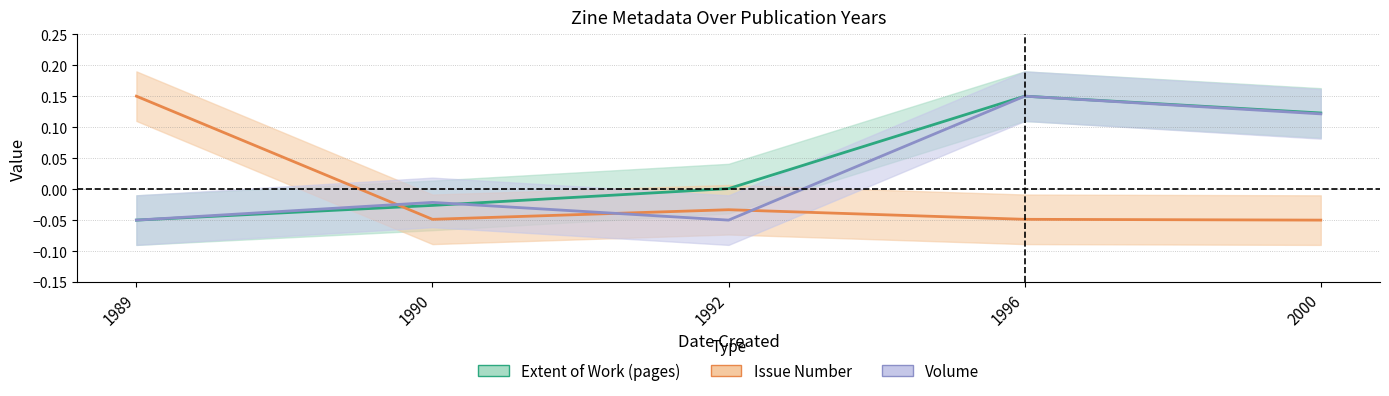

Which series has the largest range (max minus min)?

Extent of Work (pages)